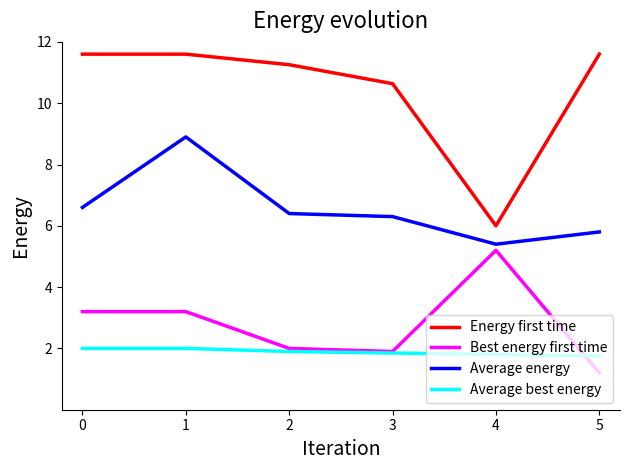

Which label corresponds to the smallest value in the chart?

5